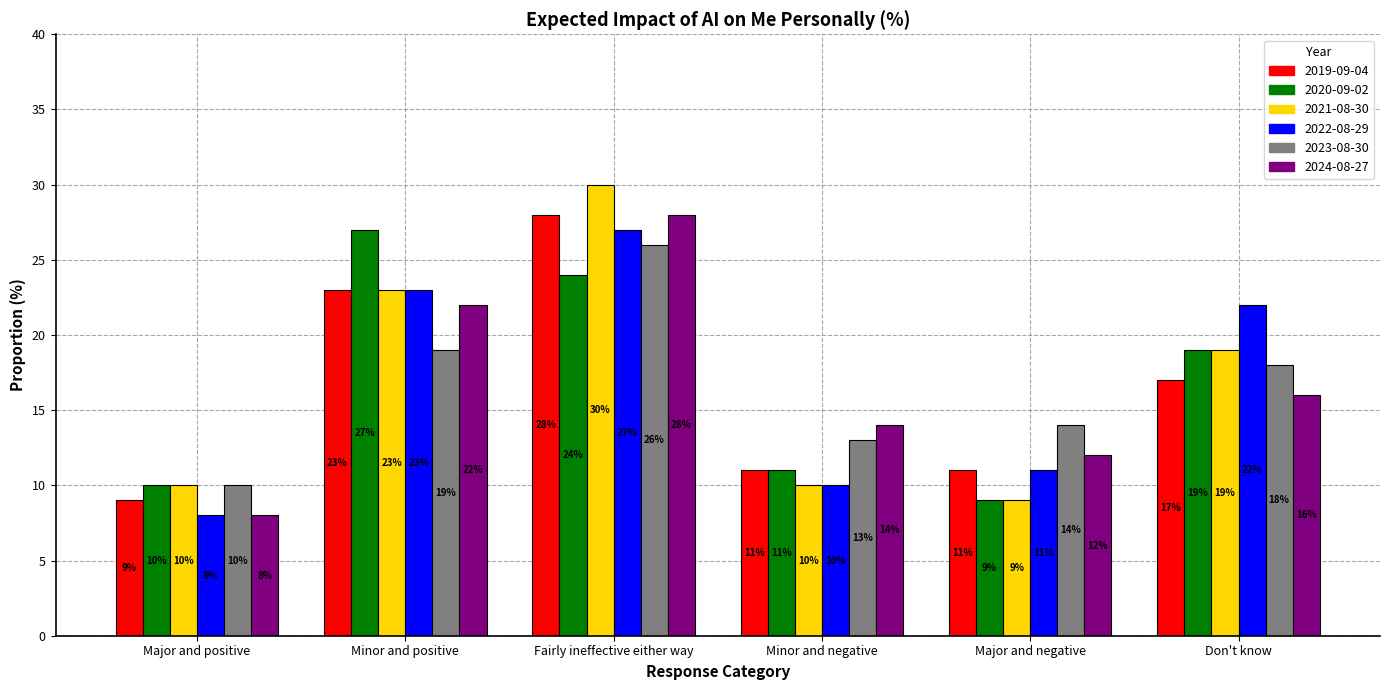

Which category has the highest value in the 2023-08-30 series?

Fairly ineffective either way